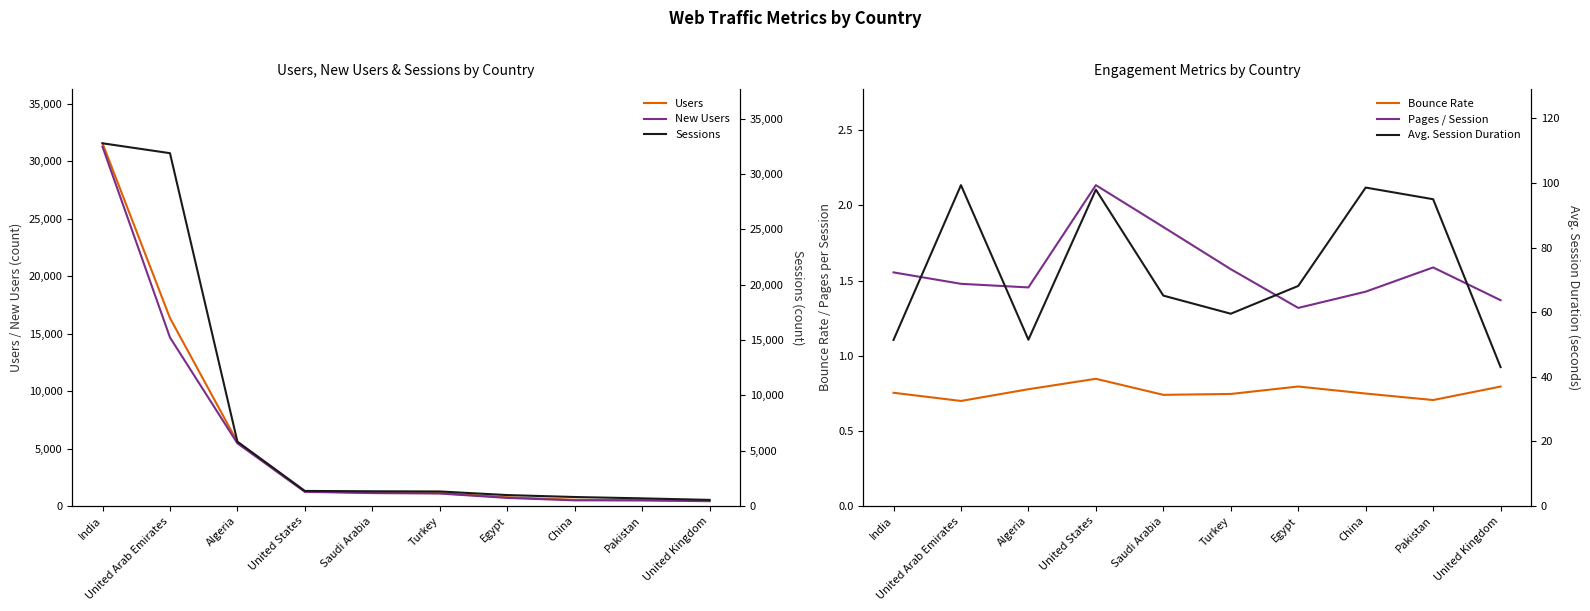

What value does the Avg. Session Duration series have at Turkey?

59.5